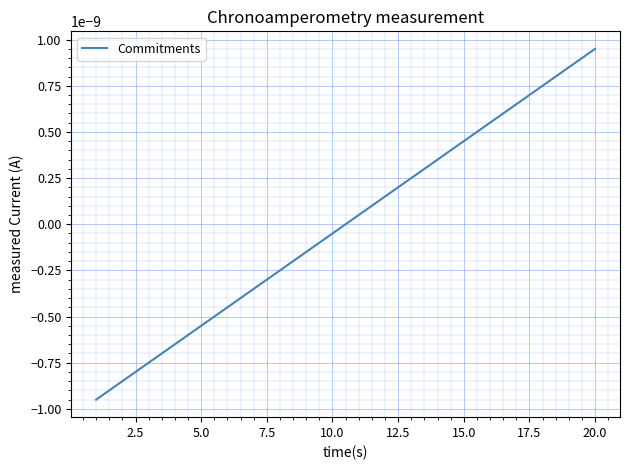

Which category has the highest value across all series?

20.0